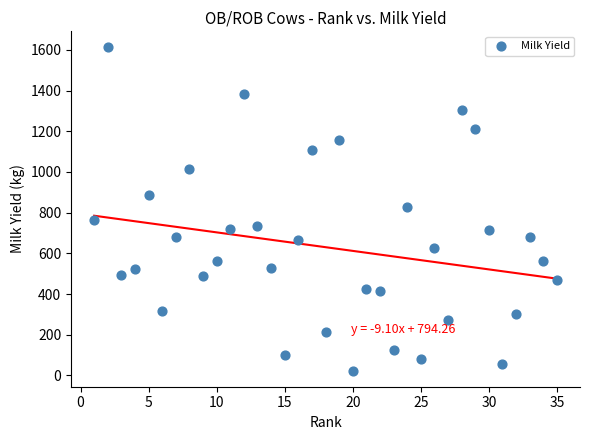

What is the range of Y values (max minus min)?

1588